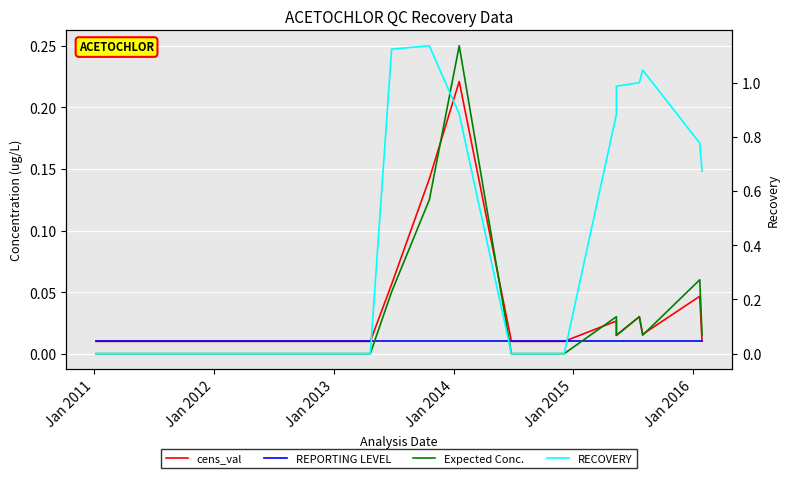

How many values in RECOVERY are above zero?

9